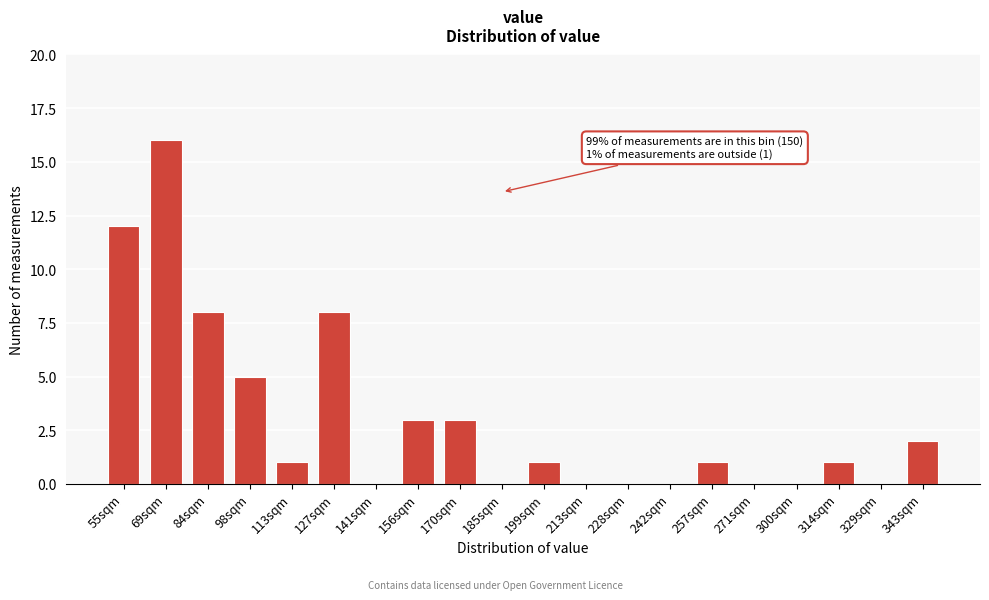

Reading left to right, extract all data points from this chart.

55sqm=12	69sqm=16	84sqm=8	98sqm=5	113sqm=1	127sqm=8	141sqm=0	156sqm=3	170sqm=3	185sqm=0	199sqm=1	213sqm=0	228sqm=0	242sqm=0	257sqm=1	271sqm=0	300sqm=0	314sqm=1	329sqm=0	343sqm=2